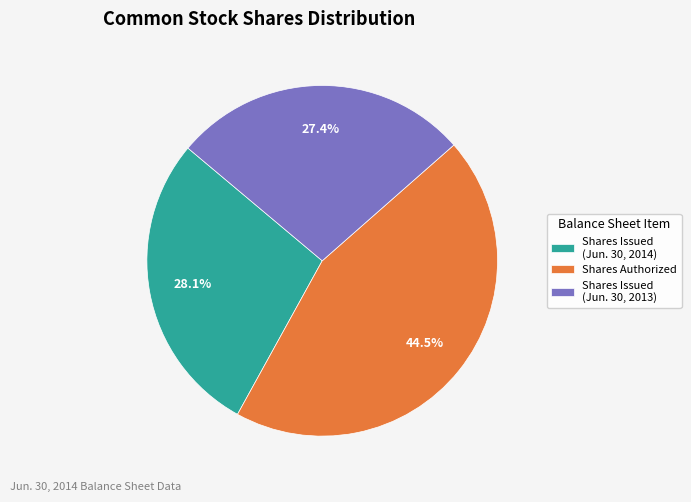

Between Shares Authorized and Shares Issued (Jun. 30, 2014), which is larger?

Shares Authorized